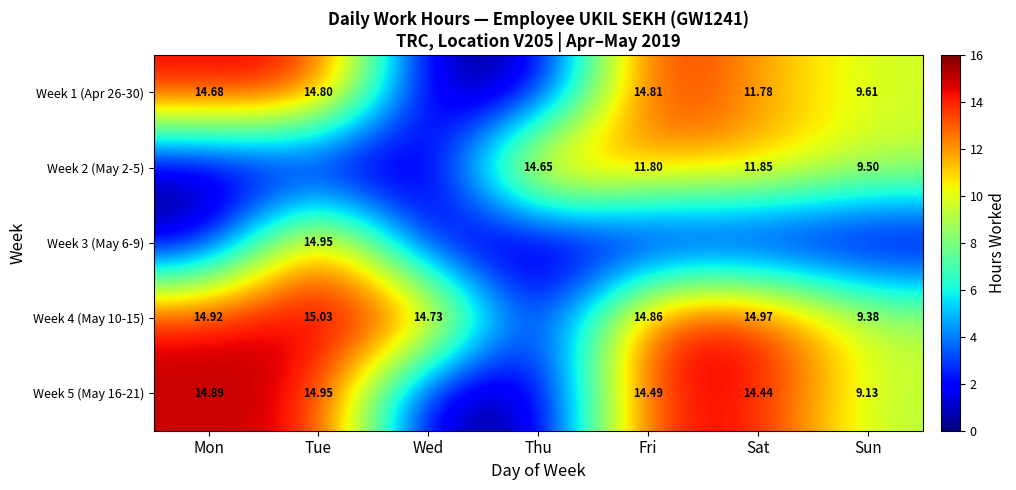

Is the value of Week 1 (Apr 26-30) at Mon greater than the value of Week 4 (May 10-15) at Sat?

No